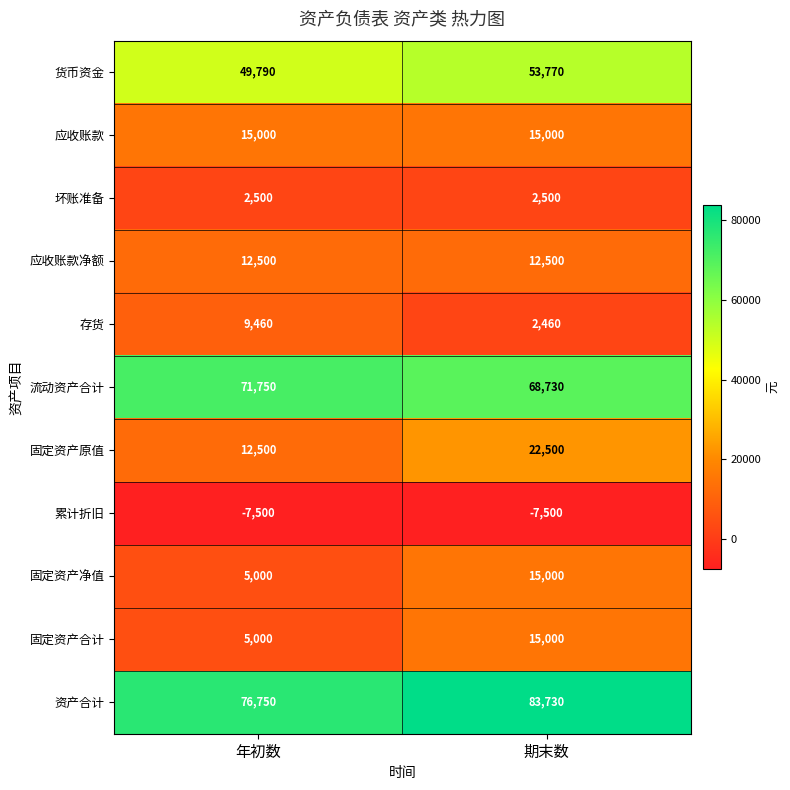

What is the approximate value of 应收账款 at 年初数?

15000